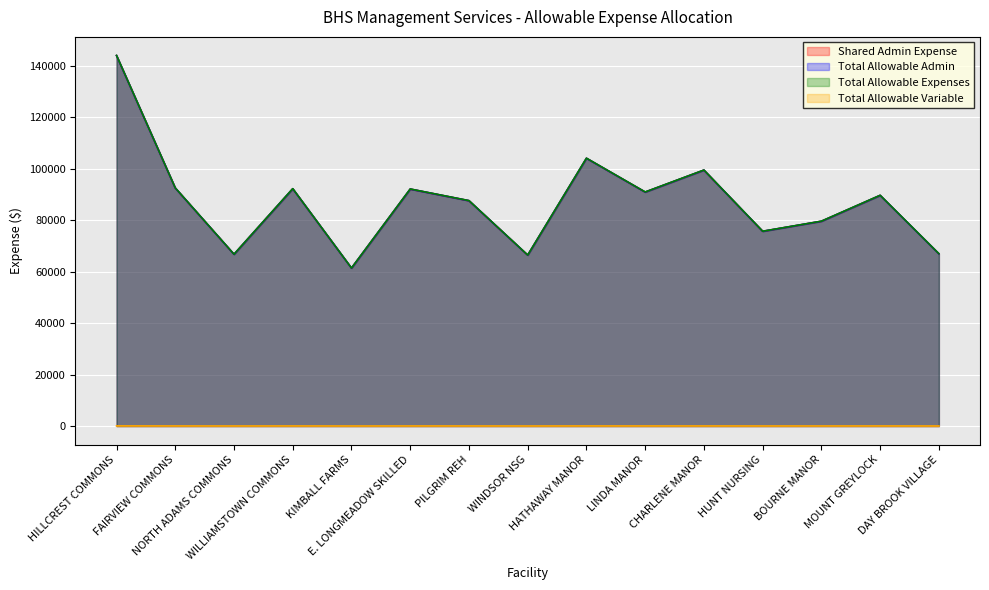

How many series are shown in this chart?

4